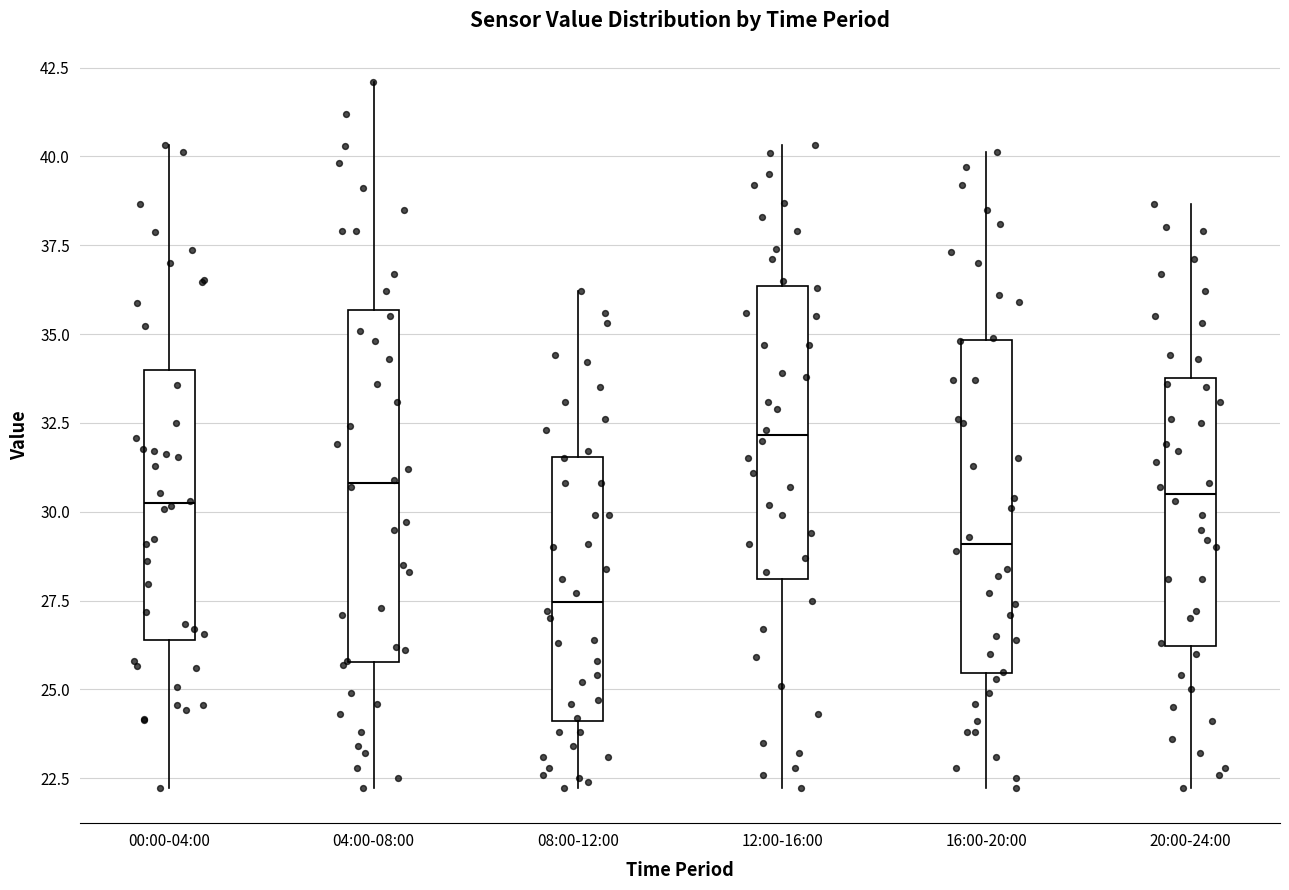

Which box's median line is the lowest?

08:00-12:00